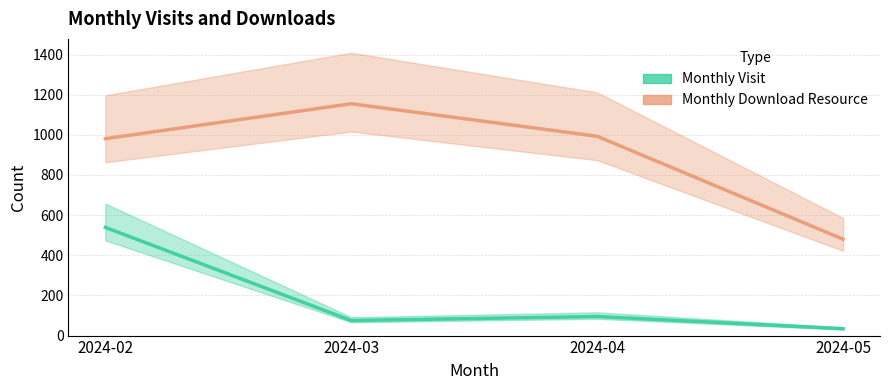

True or false: Monthly Visit and Monthly Download Resource intersect in this chart.

False